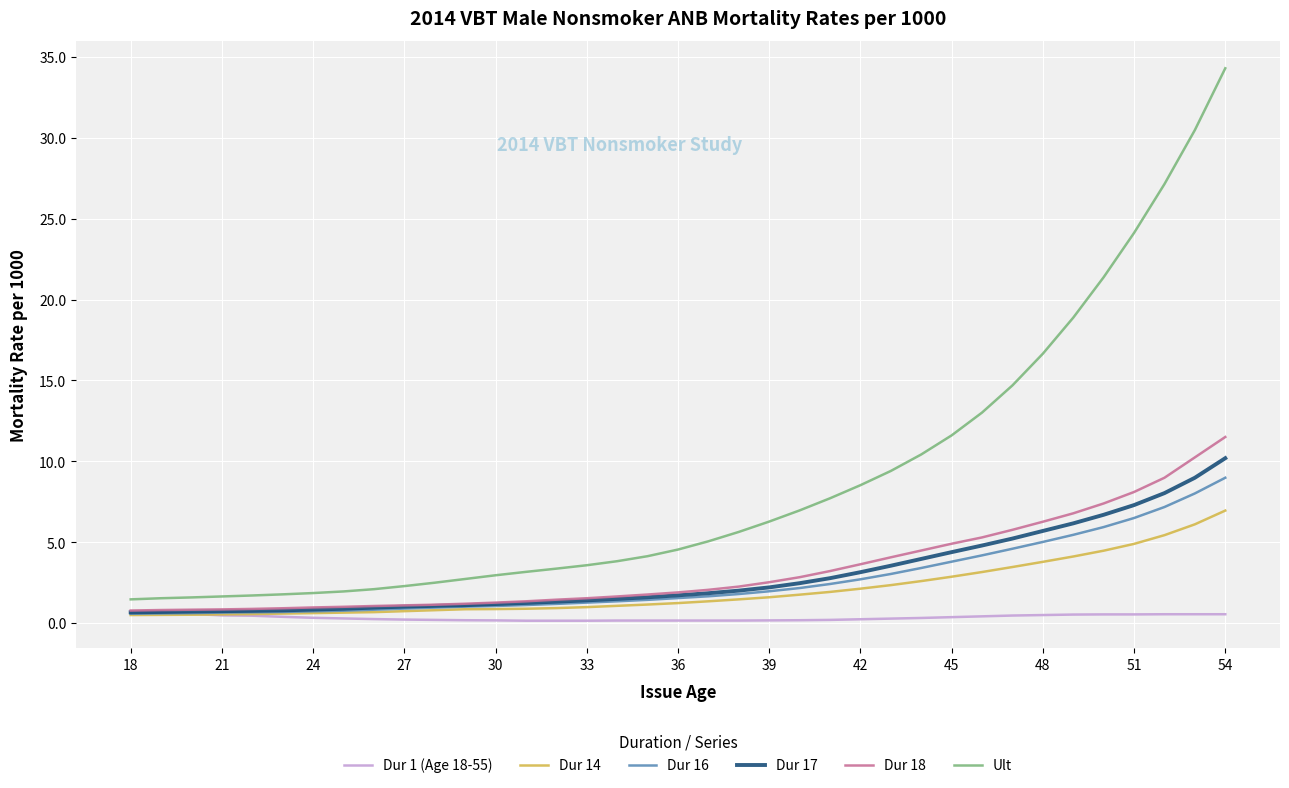

Which series has the largest range (max minus min)?

Ult